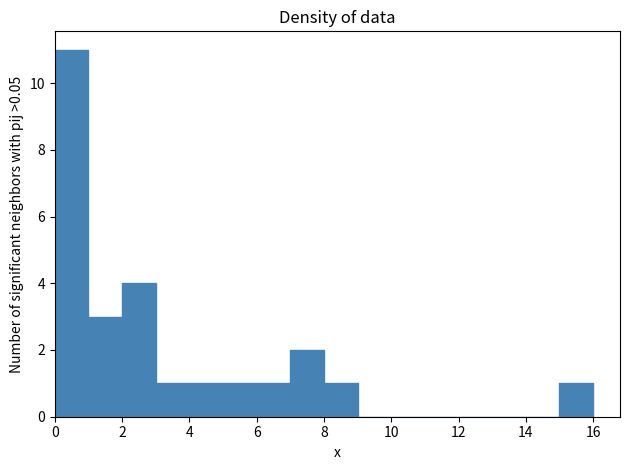

Reading left to right, transcribe this chart: for each bar, give the range it covers on the x-axis and its height. The values are not printed on the chart, so give them approximately, as read against the axis.

0 to 1: 11
1 to 2: 3
2 to 3: 4
3 to 4: 1
4 to 5: 1
5 to 6: 1
6 to 7: 1
7 to 8: 2
8 to 9: 1
9 to 10: 0
10 to 11: 0
11 to 12: 0
12 to 13: 0
13 to 14: 0
14 to 15: 0
15 to 16: 1